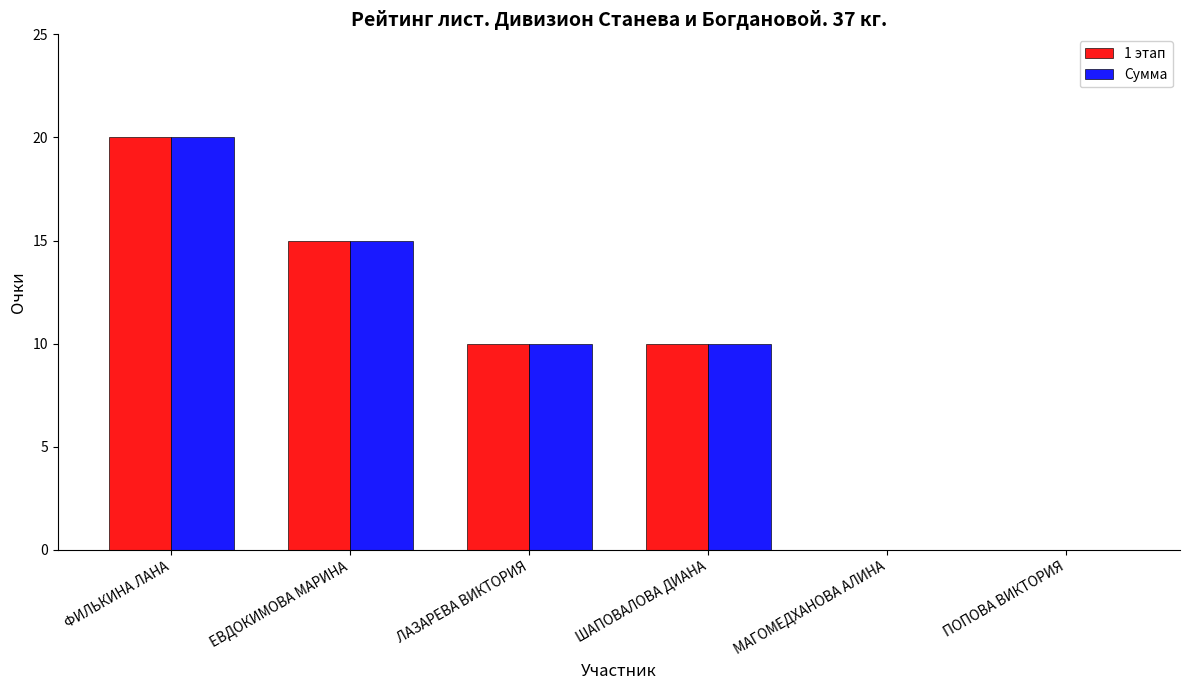

How many groups of bars are there?

6